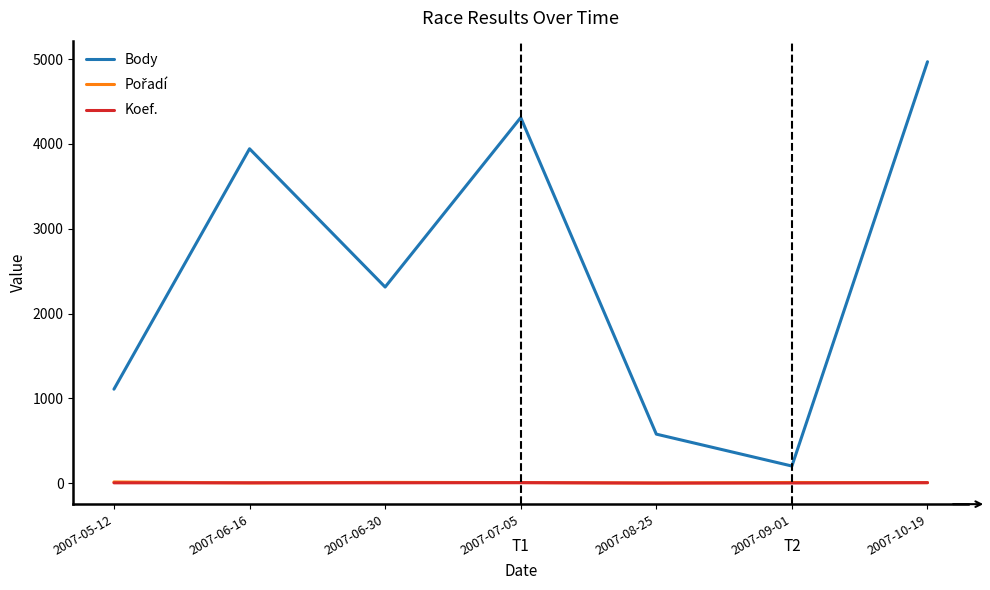

The value of Body at 2007-08-25 is 578. True or false?

True